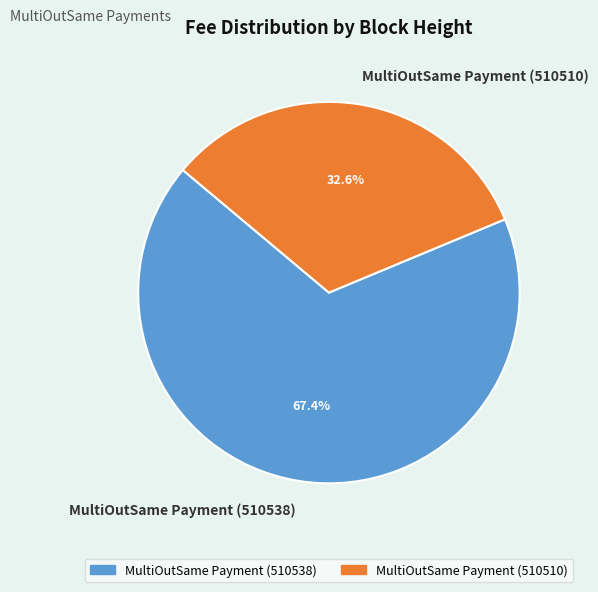

What is the total percentage of MultiOutSame Payment (510538) and MultiOutSame Payment (510510)?

100.0%